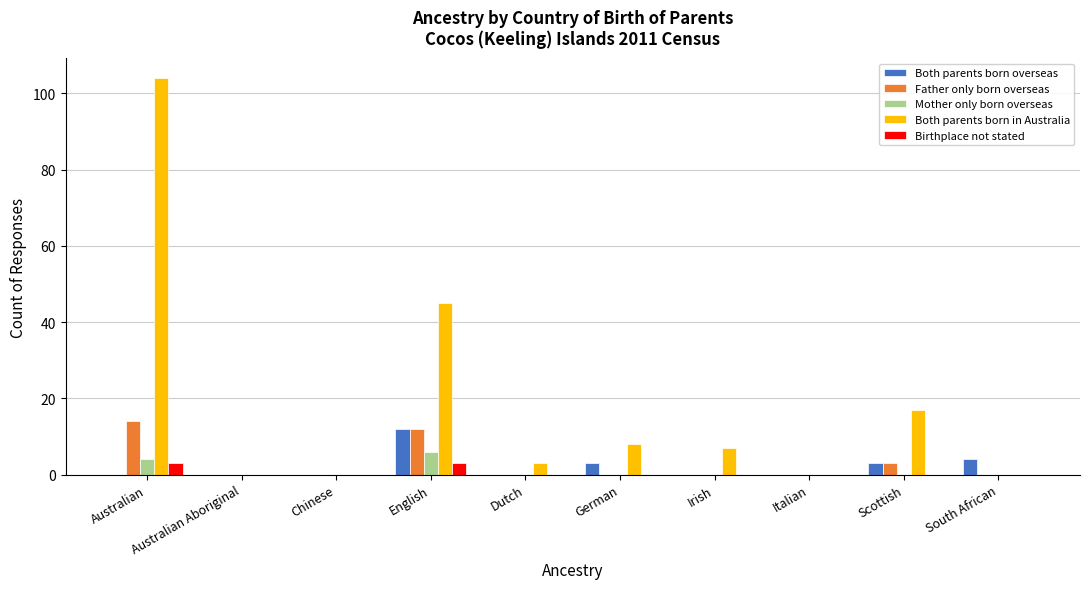

What value does the Mother only born overseas series have at English?

6